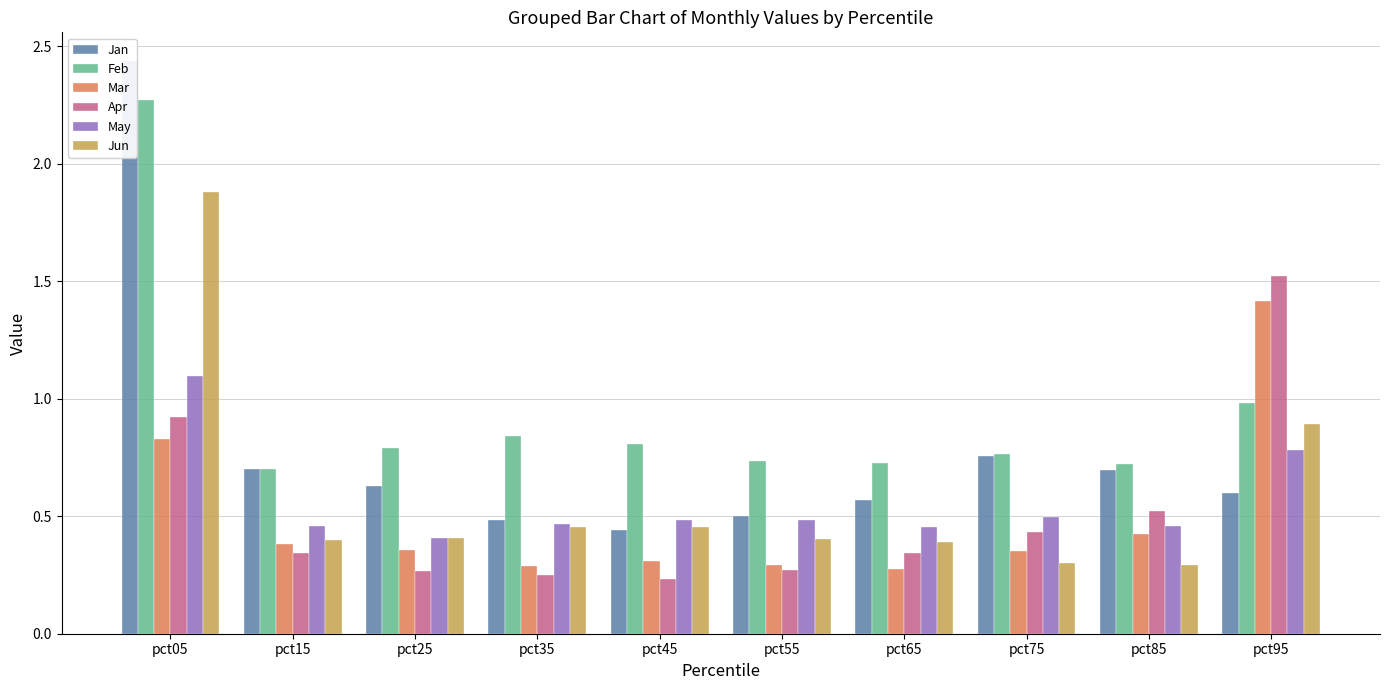

What is the minimum value shown in the chart?

0.2